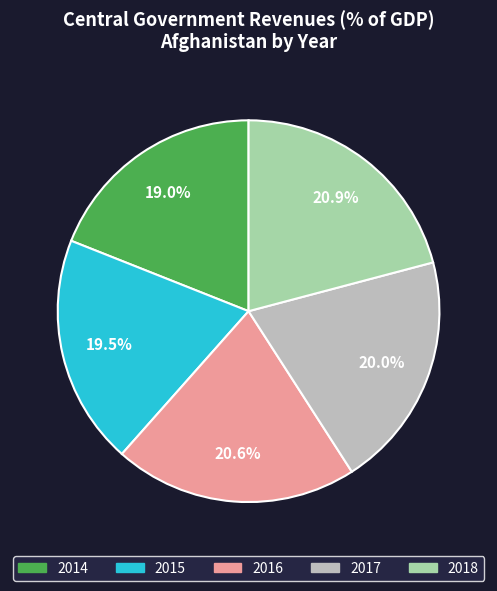

How many segments does this pie chart have?

5